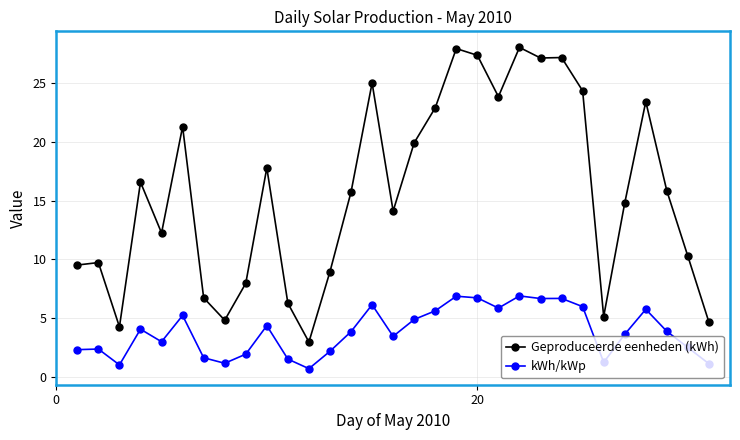

How many series are shown in this chart?

2